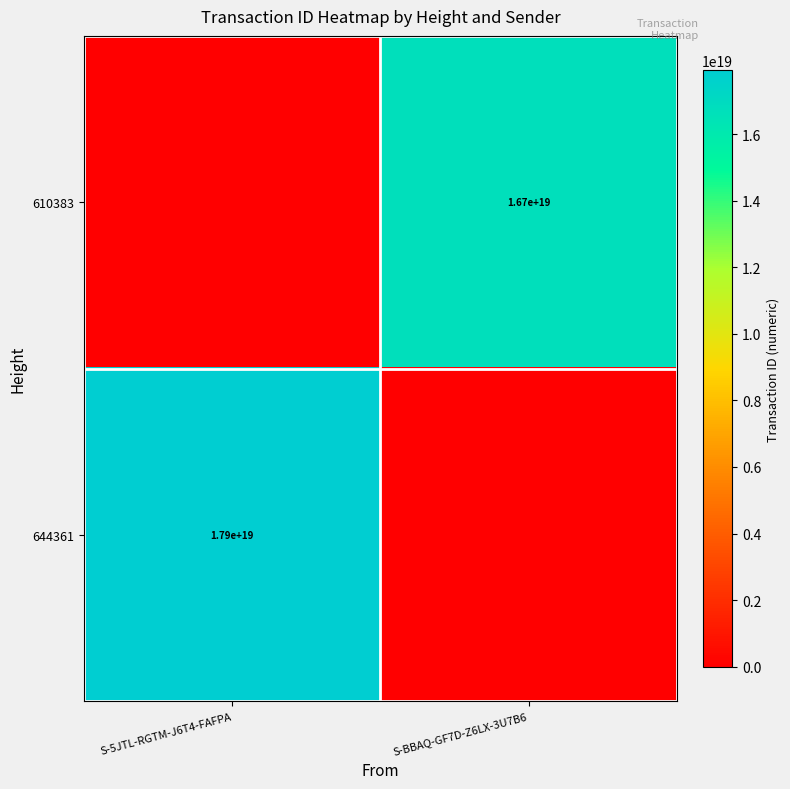

The value of 610383 at S-BBAQ-GF7D-Z6LX-3U7B6 is 9258045841968527360. True or false?

False